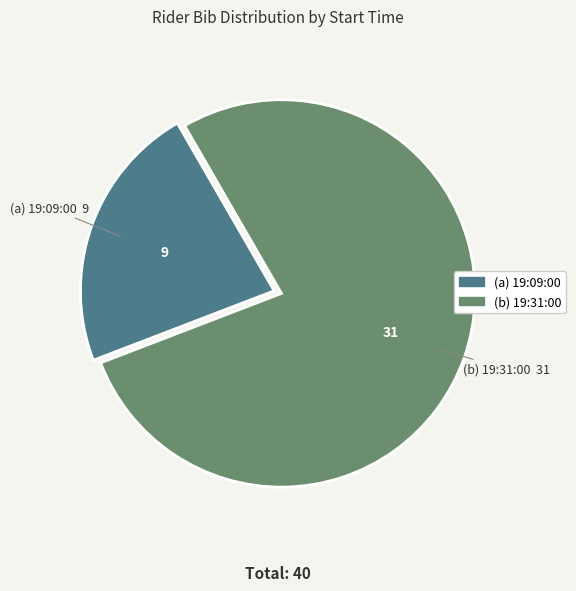

Is there any slice that represents more than half of the pie?

Yes